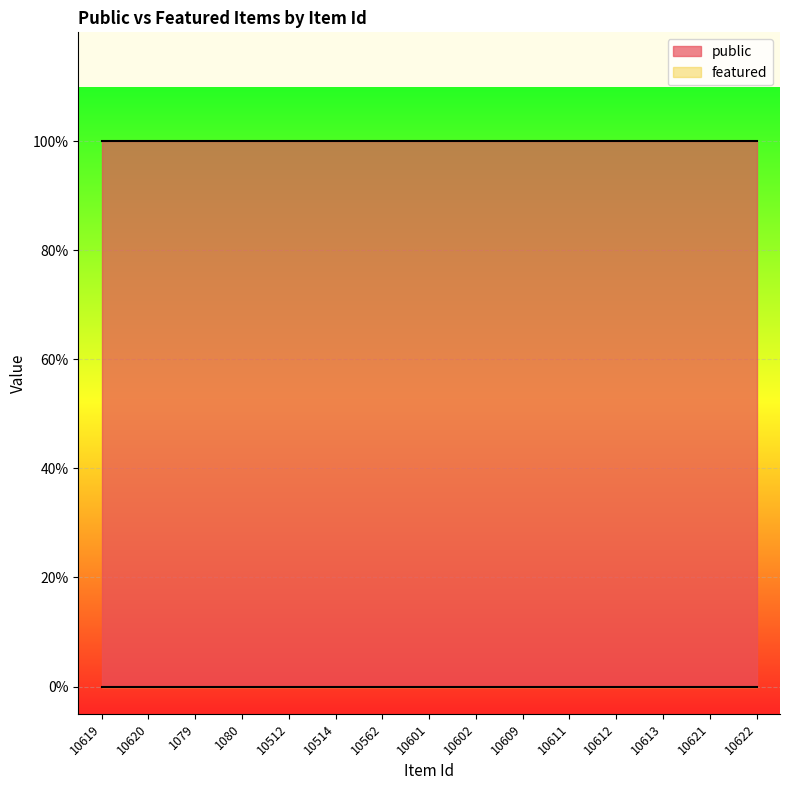

What is the difference between the highest and lowest values at 10612?

1